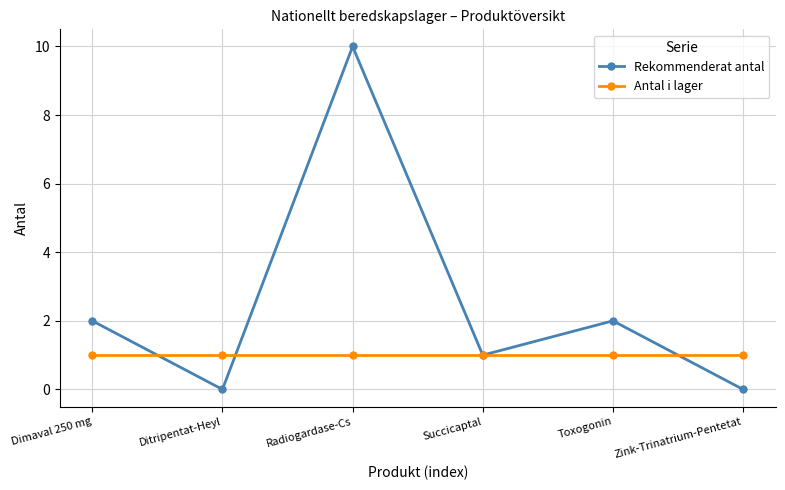

Which category has the highest value across all series?

Radiogardase-Cs